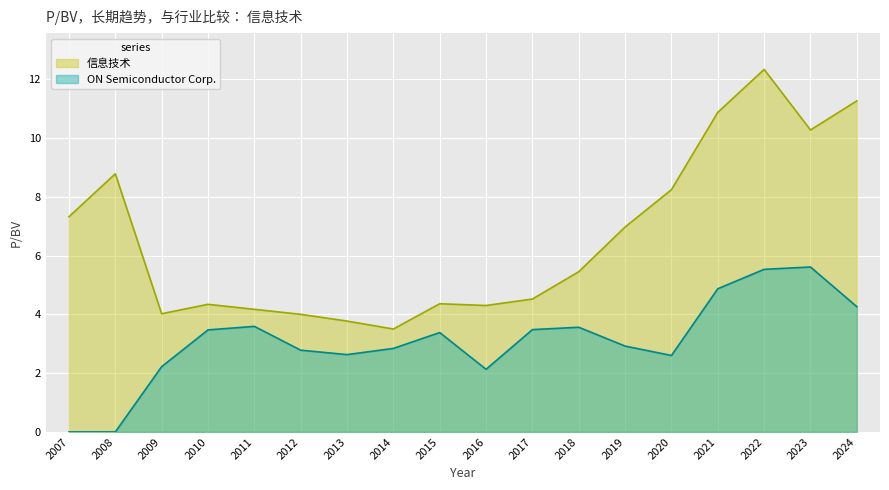

The 信息技术 series shows 11.3 at 2024. True or false?

True